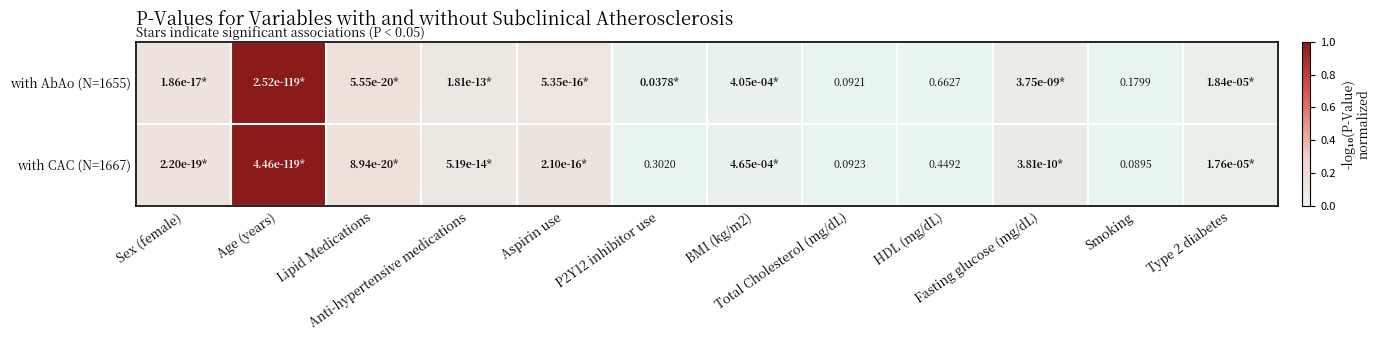

Where is with CAC (N=1667) nearest to the value 0?

HDL (mg/dL)